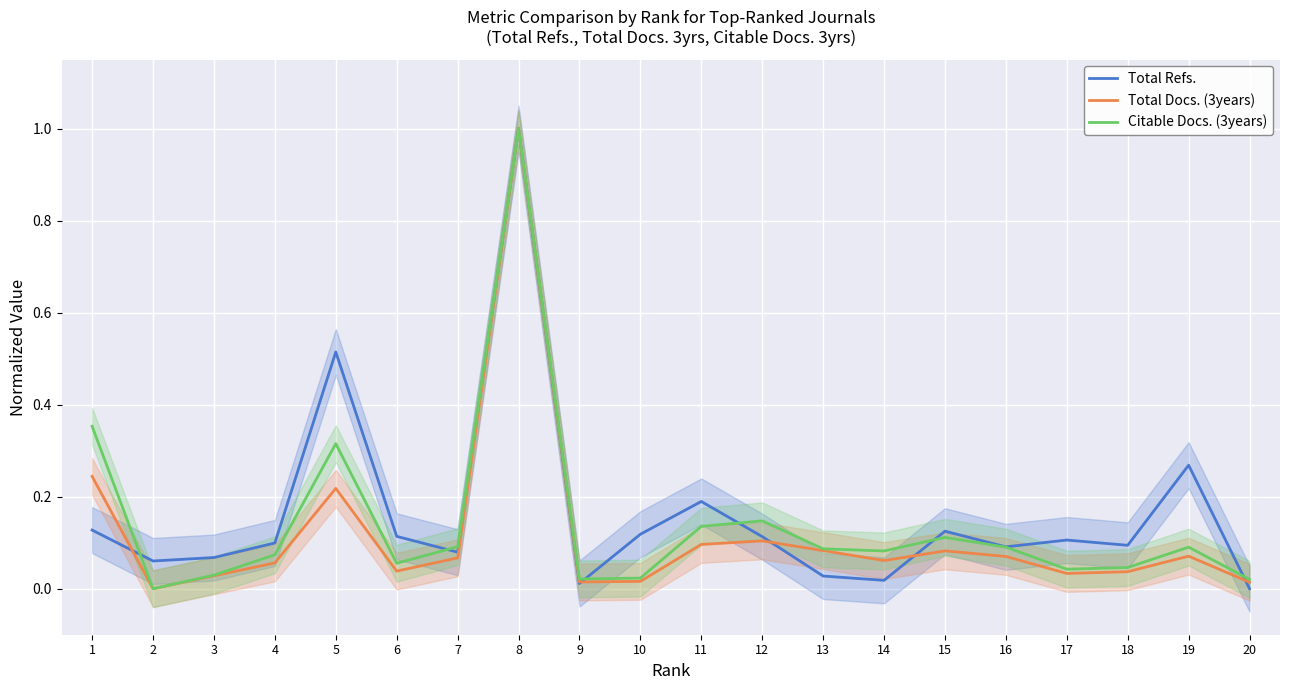

Is it true that Citable Docs. (3years) equals 0.0 at 20?

True